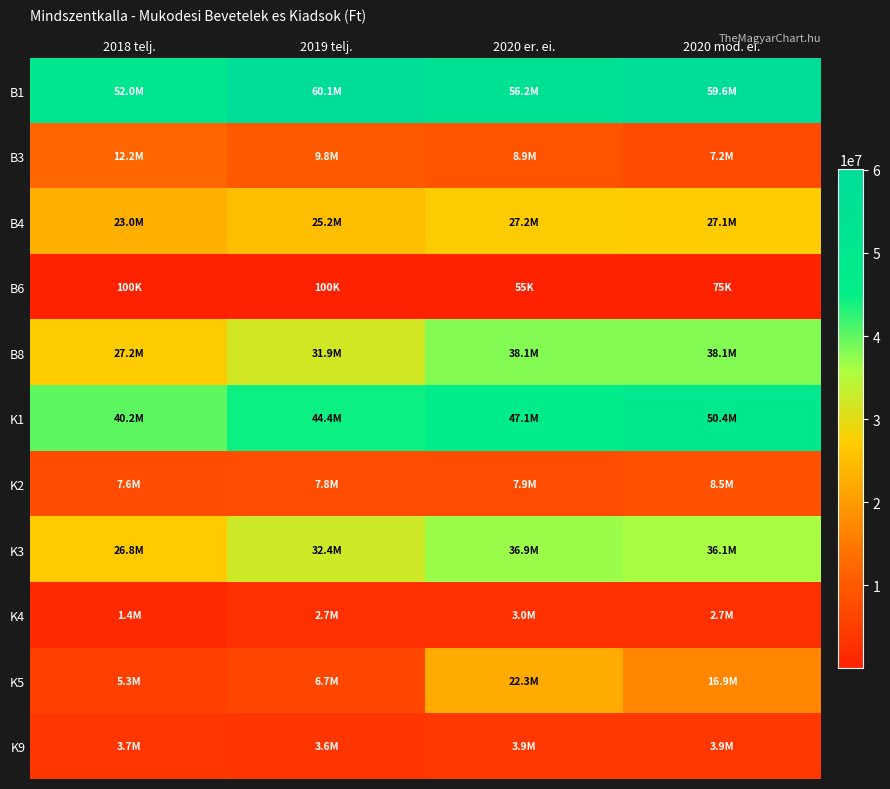

At which category does the chart reach its minimum across all series?

2020 er. ei.